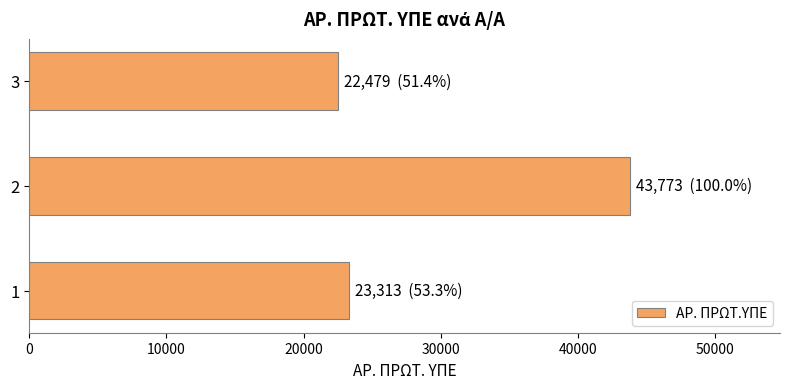

At which category does the chart reach its peak across all series?

2